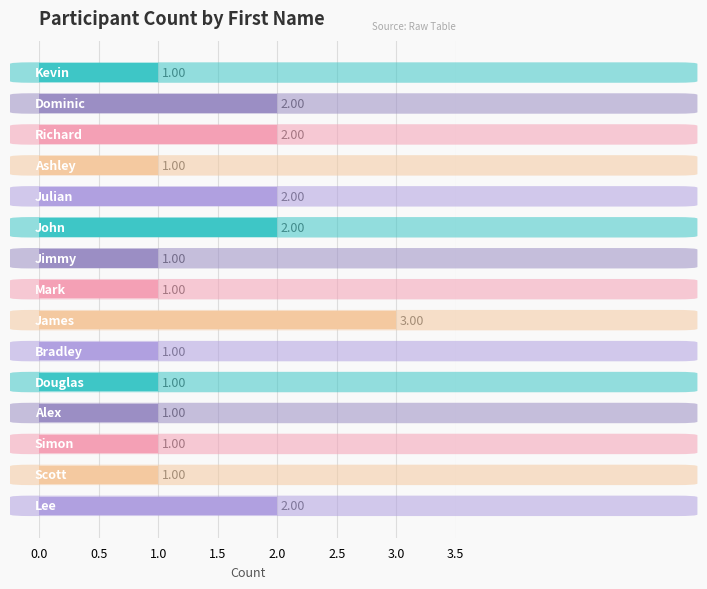

What is the greatest value displayed?

3